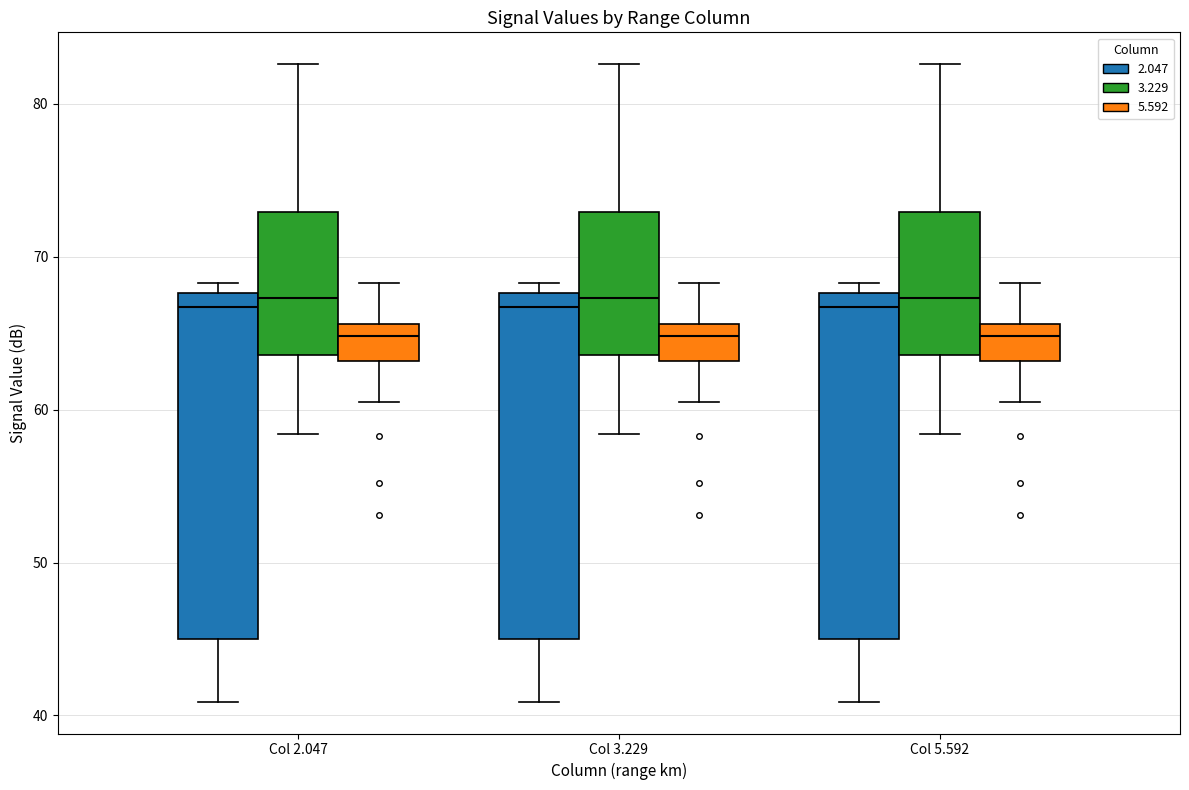

Reading left to right, read every box against the y-axis: the position of its median line, the range the box covers, and the ends of its whiskers. The values are not printed on the chart, so give them approximately, as read against the axis.

Col 2.047 (2.047): median 67, box 45 to 68, whiskers 41 to 68 (just above the box's upper edge)
Col 2.047 (3.229): median 67, box 64 to 73, whiskers 58 to 83
Col 2.047 (5.592): median 65, box 63 to 66, whiskers 61 to 68
Col 3.229 (2.047): median 67, box 45 to 68, whiskers 41 to 68 (just above the box's upper edge)
Col 3.229 (3.229): median 67, box 64 to 73, whiskers 58 to 83
Col 3.229 (5.592): median 65, box 63 to 66, whiskers 61 to 68
Col 5.592 (2.047): median 67, box 45 to 68, whiskers 41 to 68 (just above the box's upper edge)
Col 5.592 (3.229): median 67, box 64 to 73, whiskers 58 to 83
Col 5.592 (5.592): median 65, box 63 to 66, whiskers 61 to 68